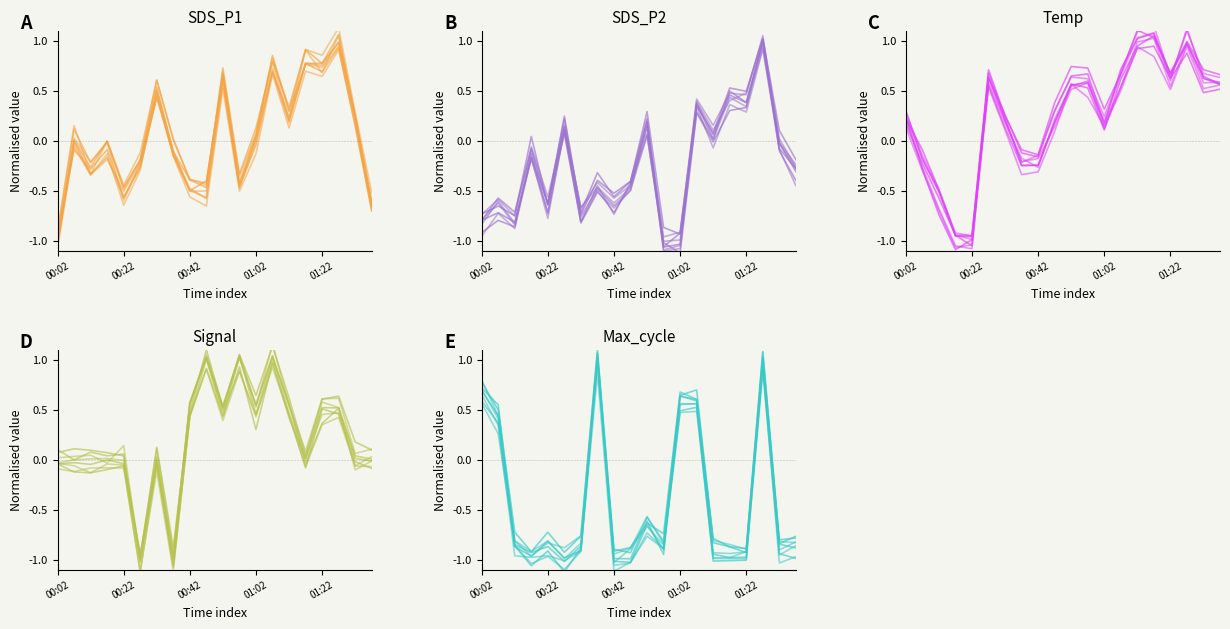

What is the total value across all series at 14?

0.5